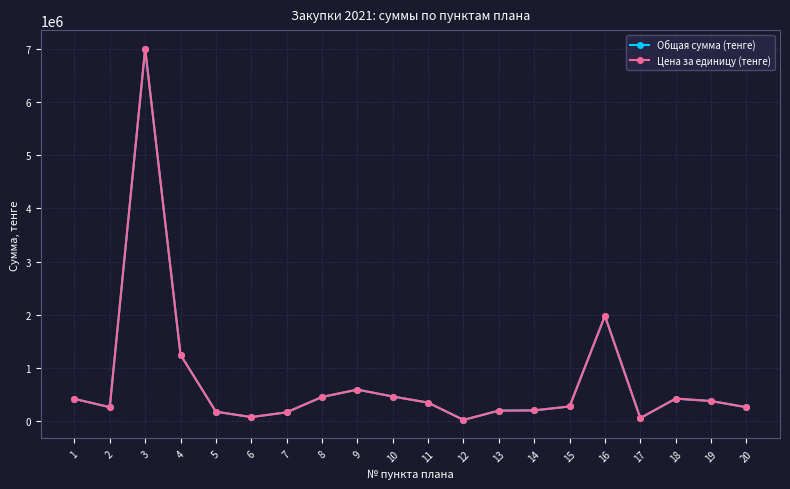

Is this an area chart (filled region under the line)?

No